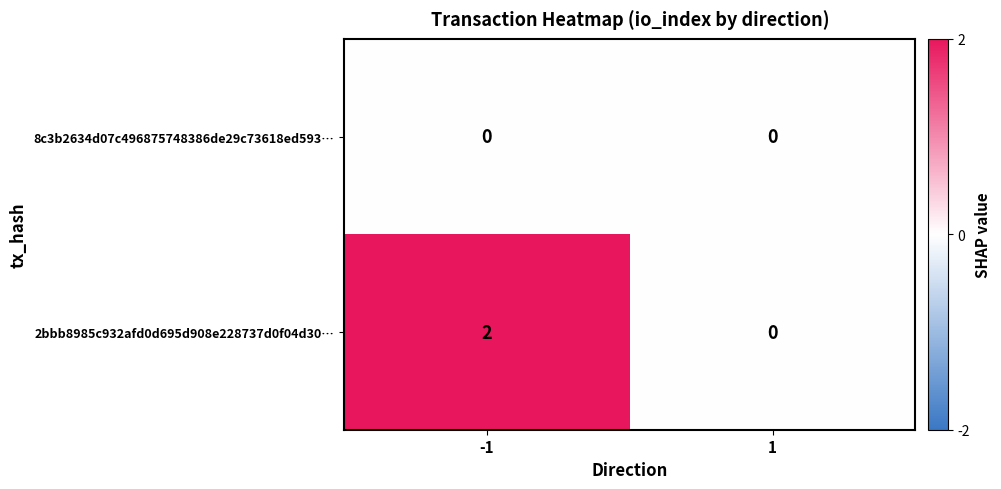

Rank the series by their average value, from lowest to highest.

8c3b2634d07c496875748386de29c73618ed593…, 2bbb8985c932afd0d695d908e228737d0f04d30…